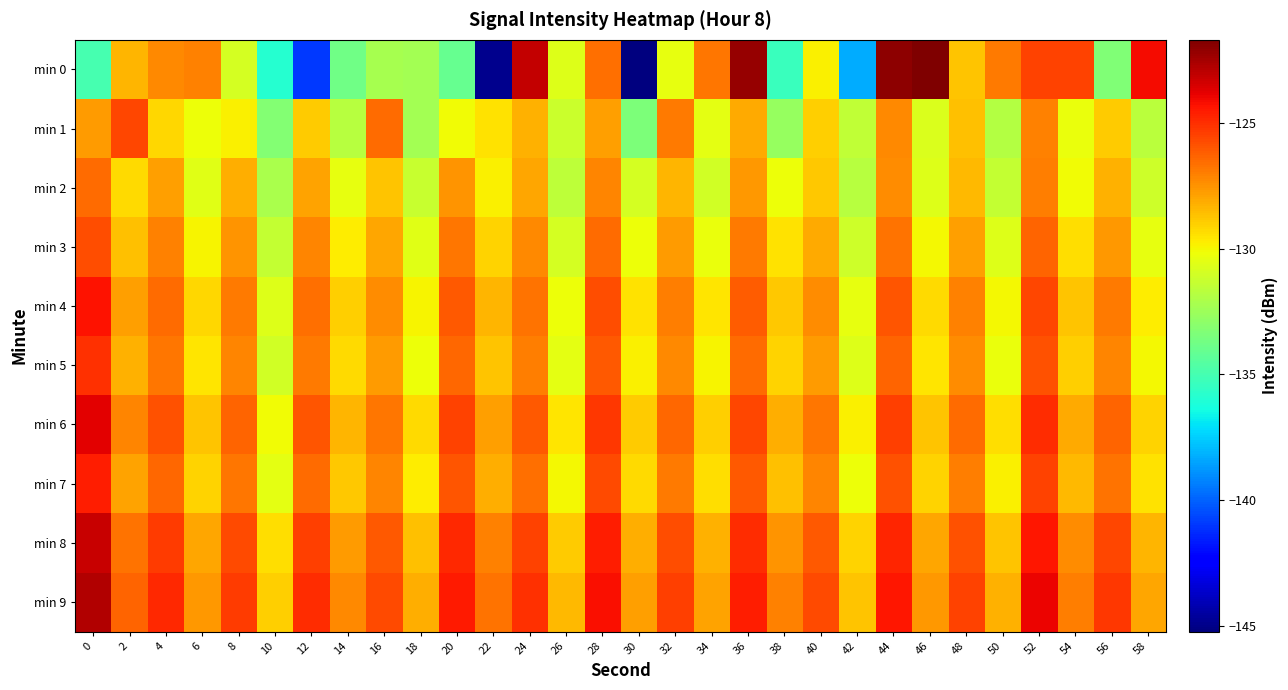

What is the spread (max minus min) of values at 26?

3.1